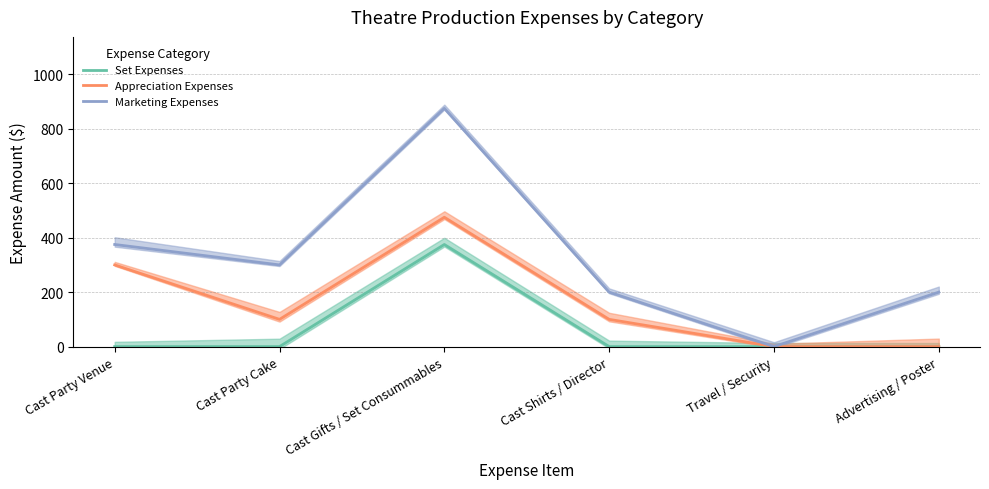

Which series has the largest total across all categories?

Marketing Expenses